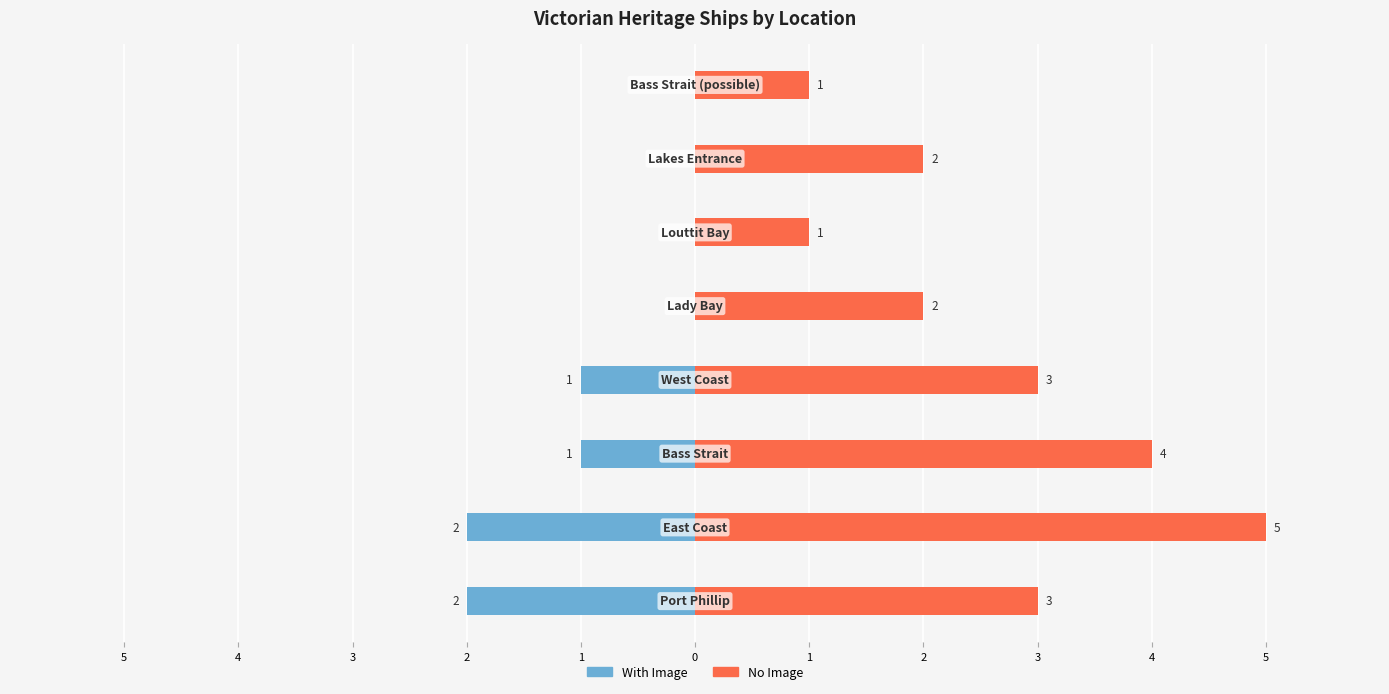

What is the minimum value for No Image?

1